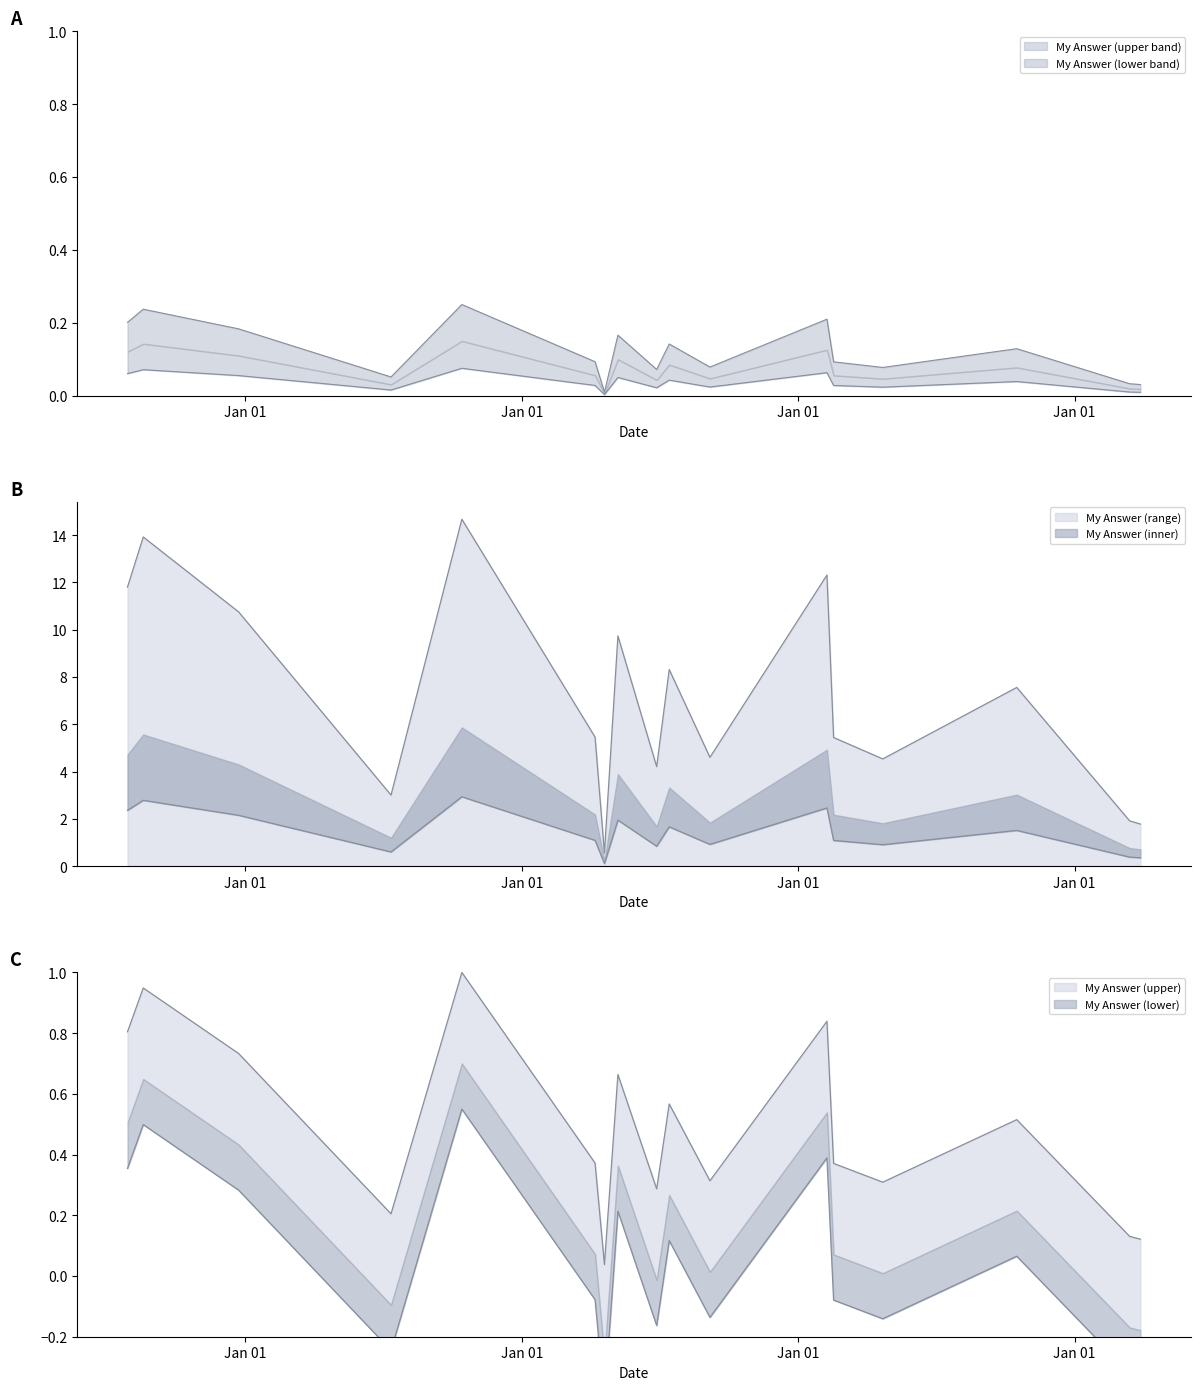

Rank the categories by value from lowest to highest.

2011-07-01, 2021-03-11, 2020-12-30, 2007-08-21, 2012-06-10, 2016-07-13, 2013-05-28, 2015-08-23, 2011-04-30, 2018-12-15, 2012-09-01, 2011-09-28, 2004-11-17, 2002-11-14, 2015-07-10, 2003-02-26, 2008-12-01